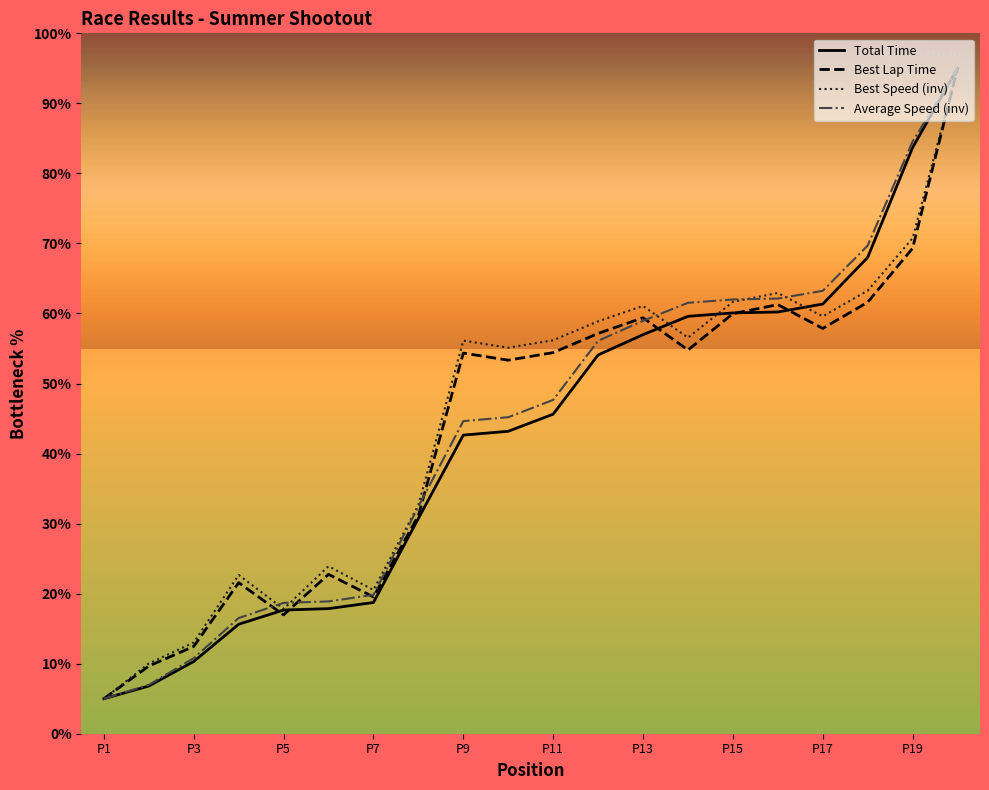

Which series changed the most between P3 and P7?

Average Speed (inv)